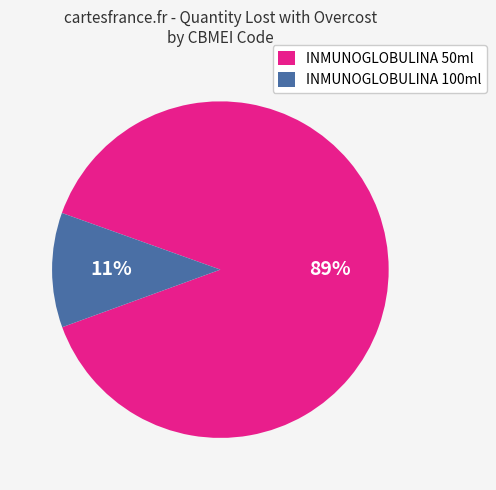

Rank the categories by value from lowest to highest.

INMUNOGLOBULINA 100ml, INMUNOGLOBULINA 50ml